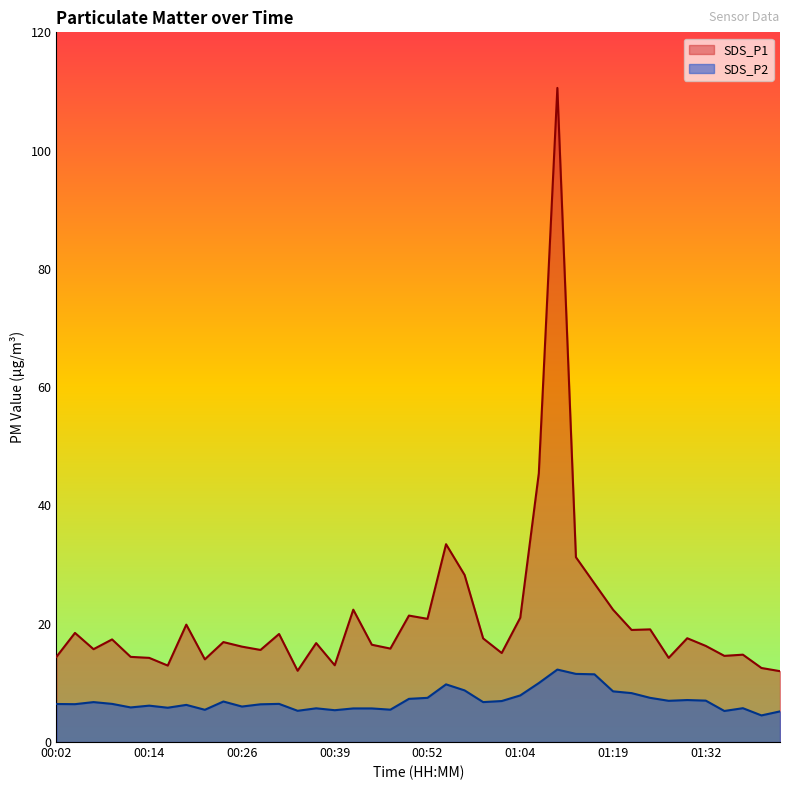

What are all the series names shown in the legend?

SDS_P1, SDS_P2